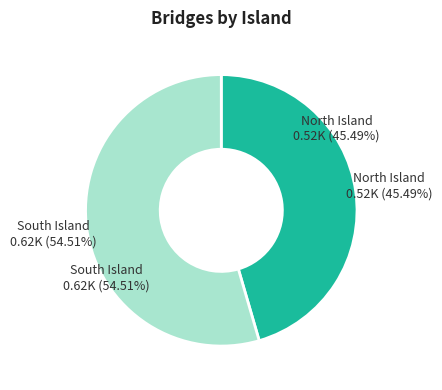

Which category has the biggest portion of the pie?

South Island